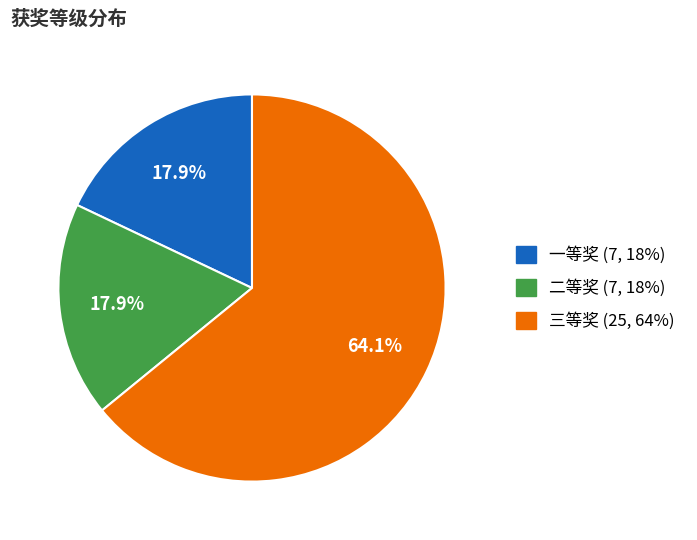

True or false: 三等奖 accounts for 64% of the total.

True